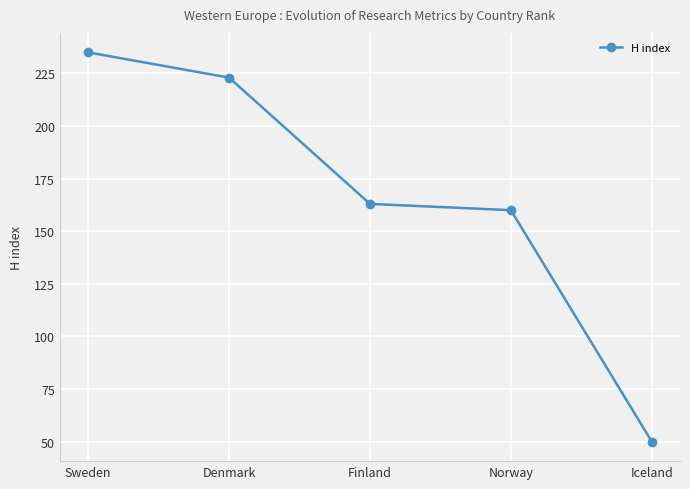

True or false: the data shows 273 at Finland.

False